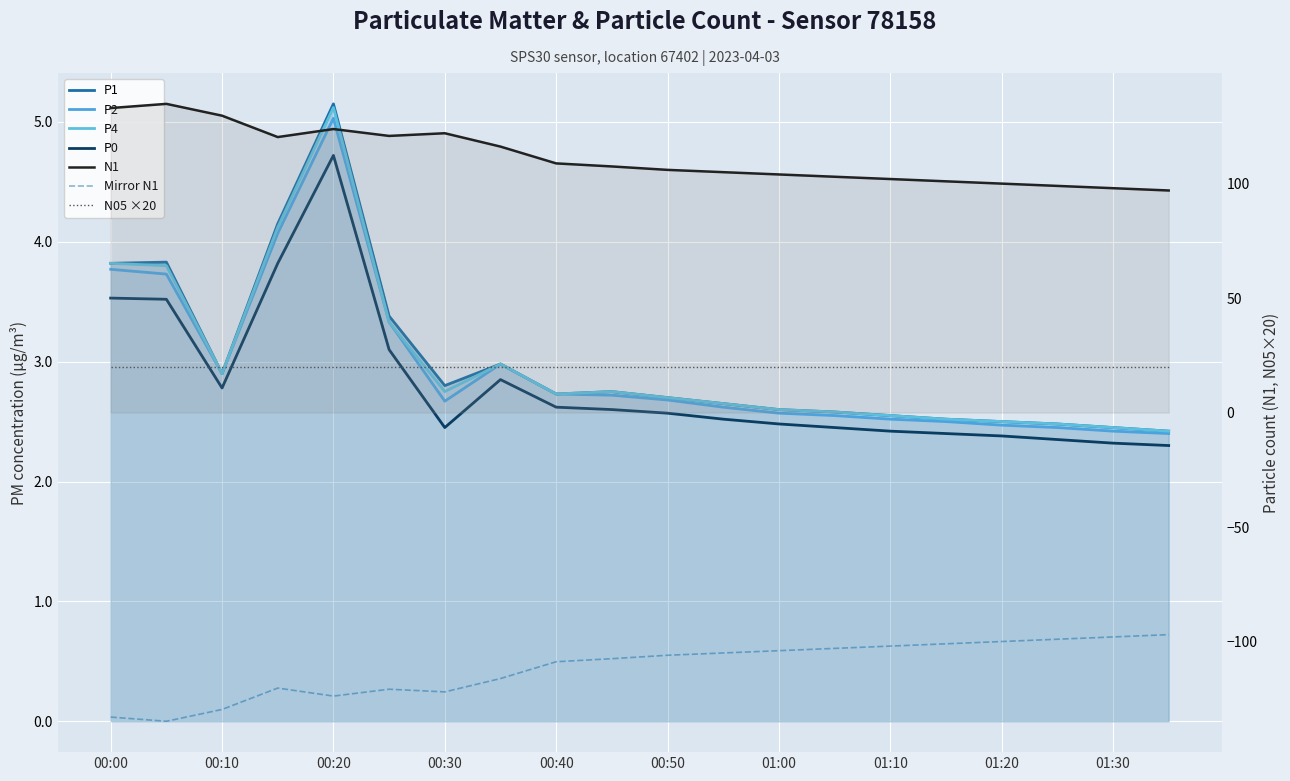

The P0 series shows 1.7 at 00:45. True or false?

False